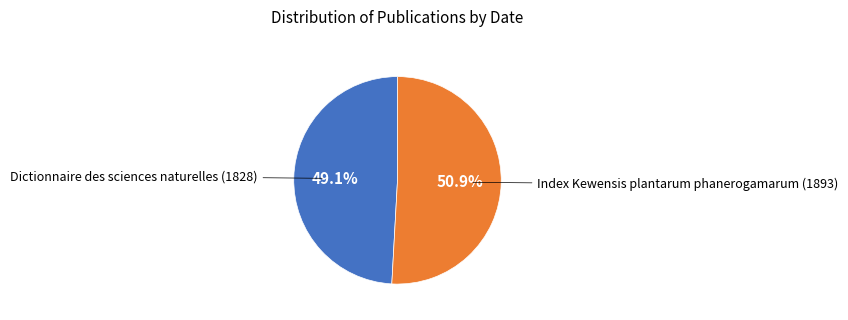

How many segments does this pie chart have?

2